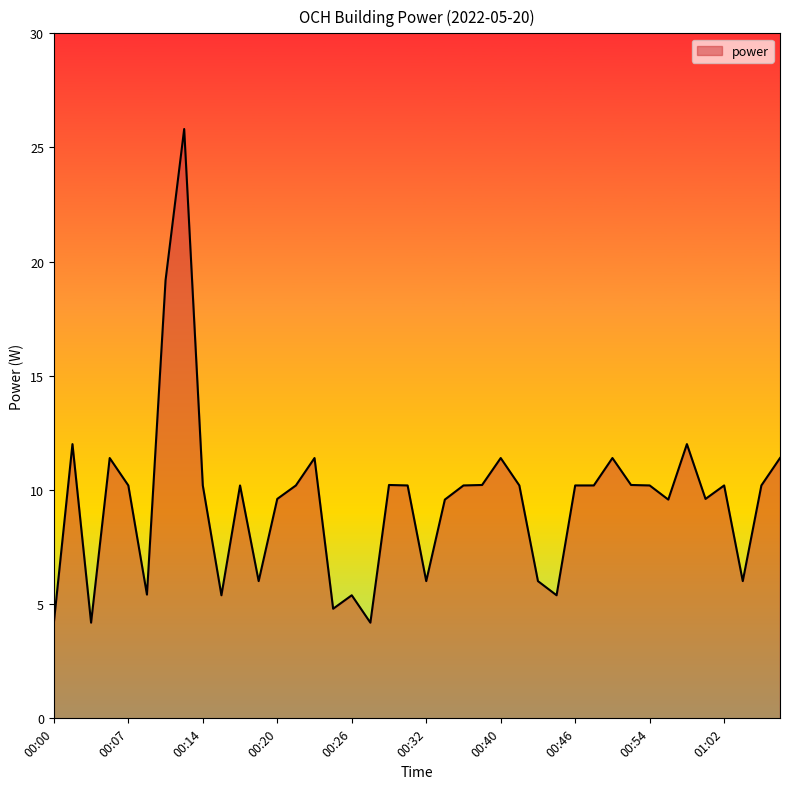

What is the maximum value shown in the chart?

25.8